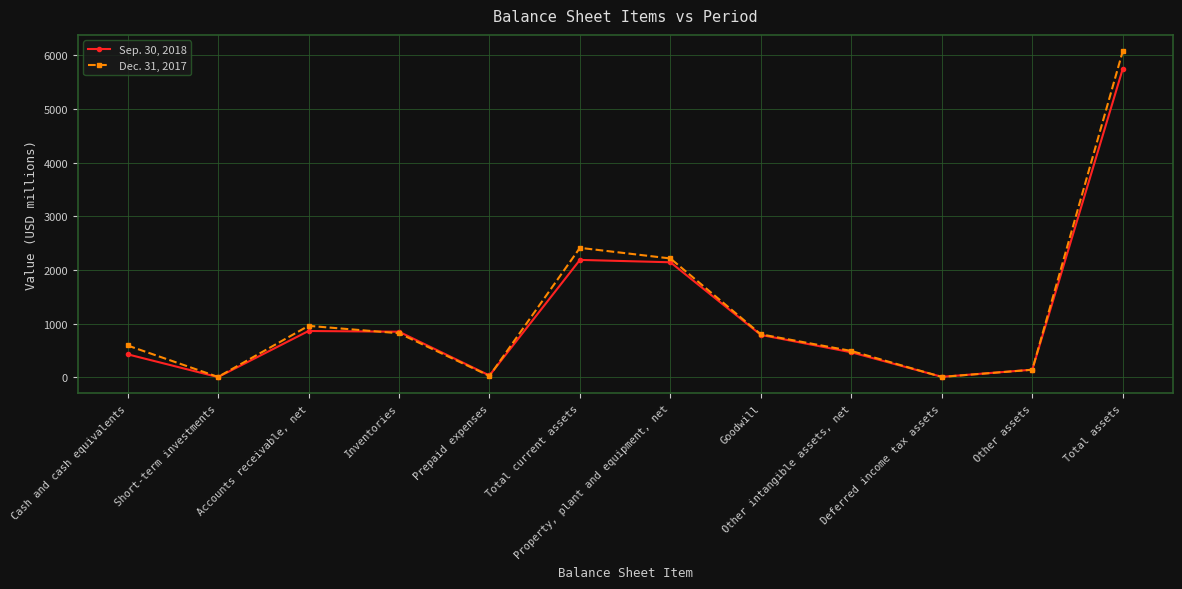

Which series has the largest total across all categories?

Dec. 31, 2017